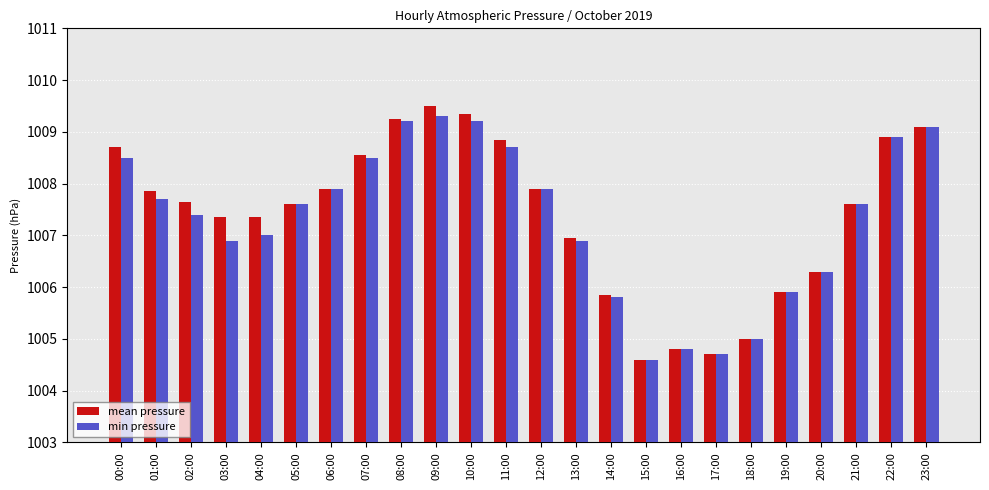

Which series changed the most between 07:00 and 19:00?

mean pressure